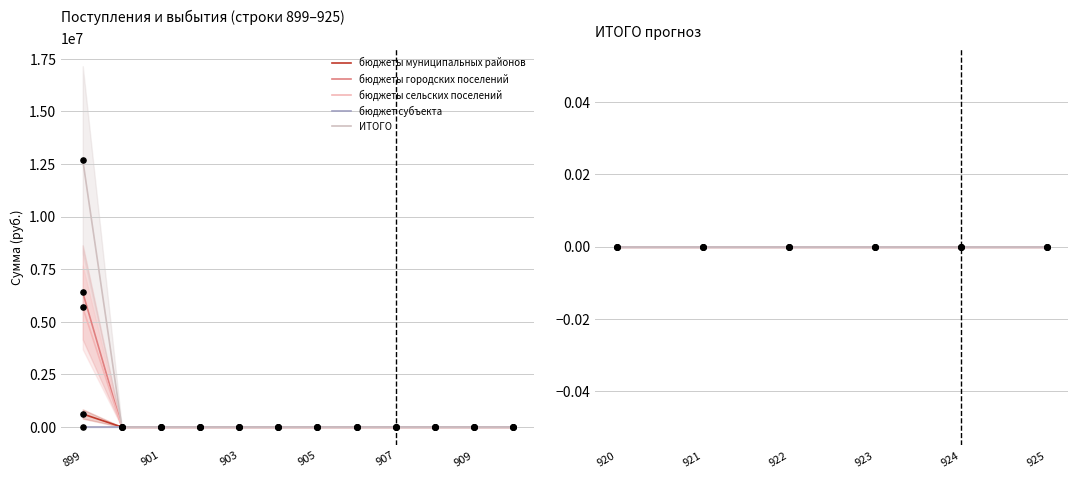

Which series reaches the minimum Y coordinate?

бюджеты муниципальных районов